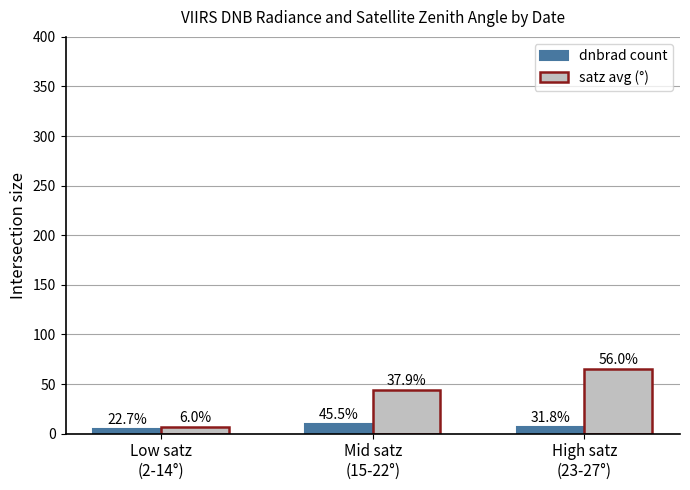

What are all the series names shown in the legend?

dnbrad count, satz avg (°)